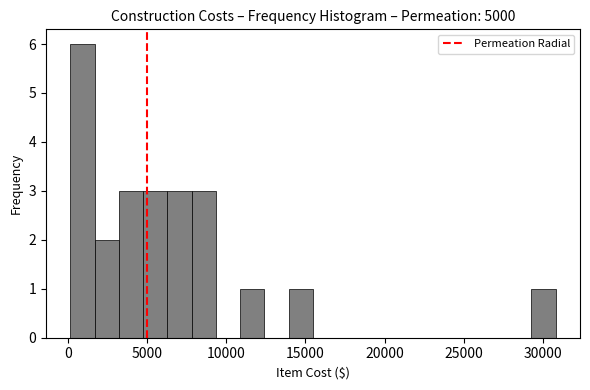

Read against the x-axis, roughly where is the centre of the tallest bar?

1000